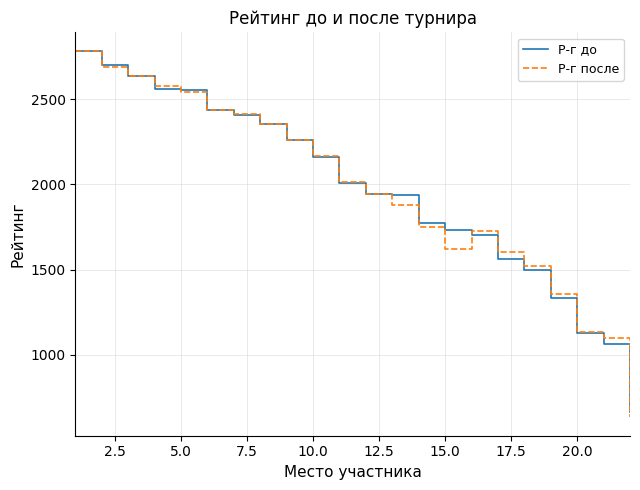

What is the minimum value shown in the chart?

632